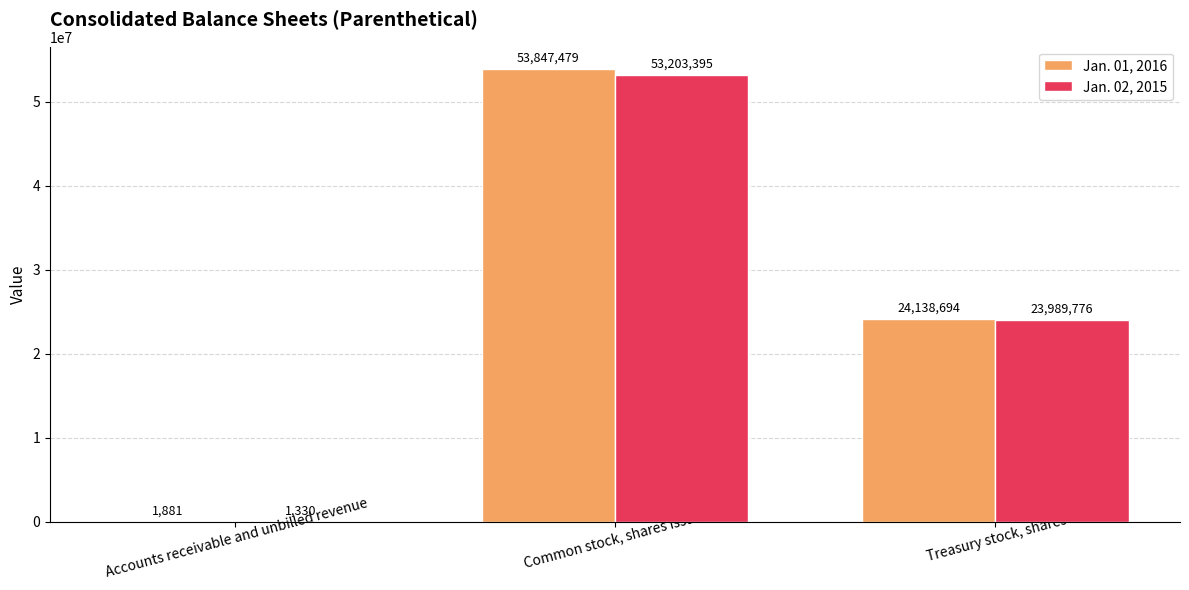

Is it true that Jan. 01, 2016 equals 10837561 at Common stock, shares issued?

False